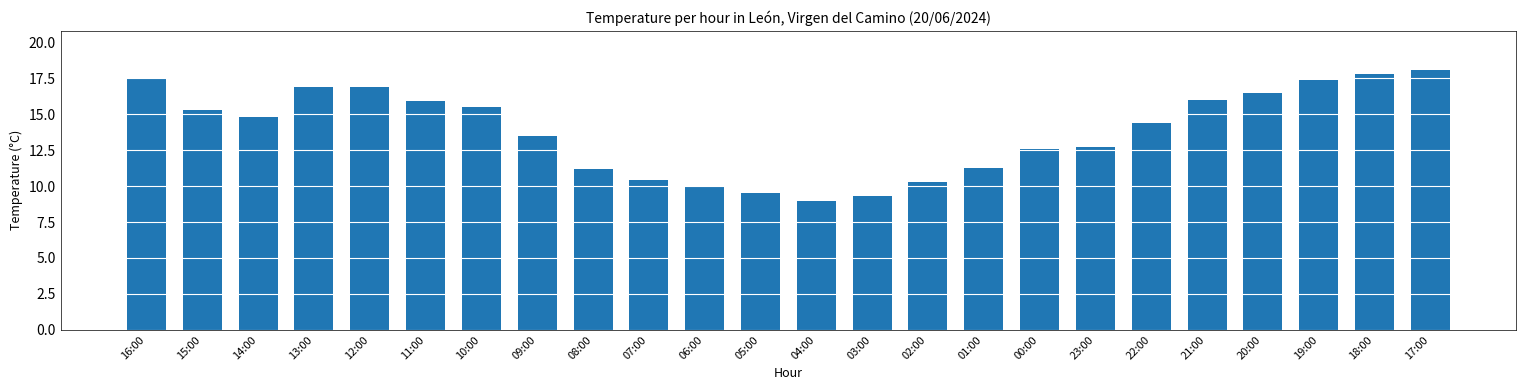

At which category does the chart reach its minimum across all series?

04:00